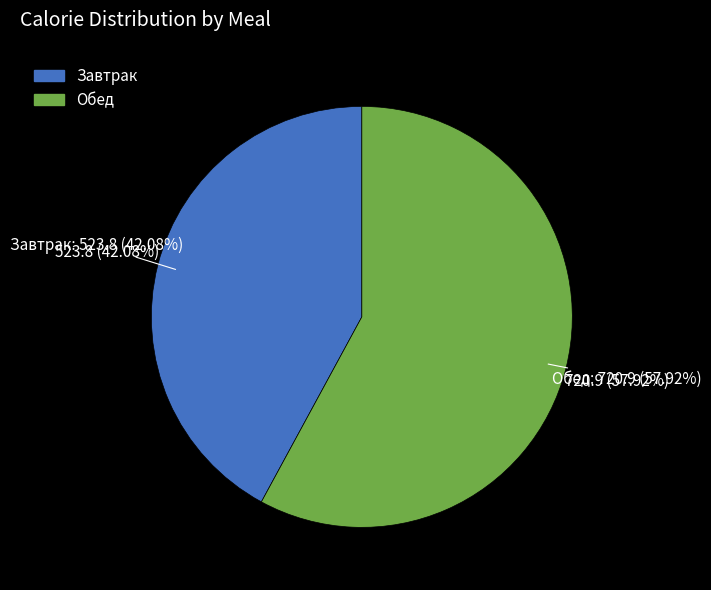

True or false: Обед accounts for 58% of the total.

True